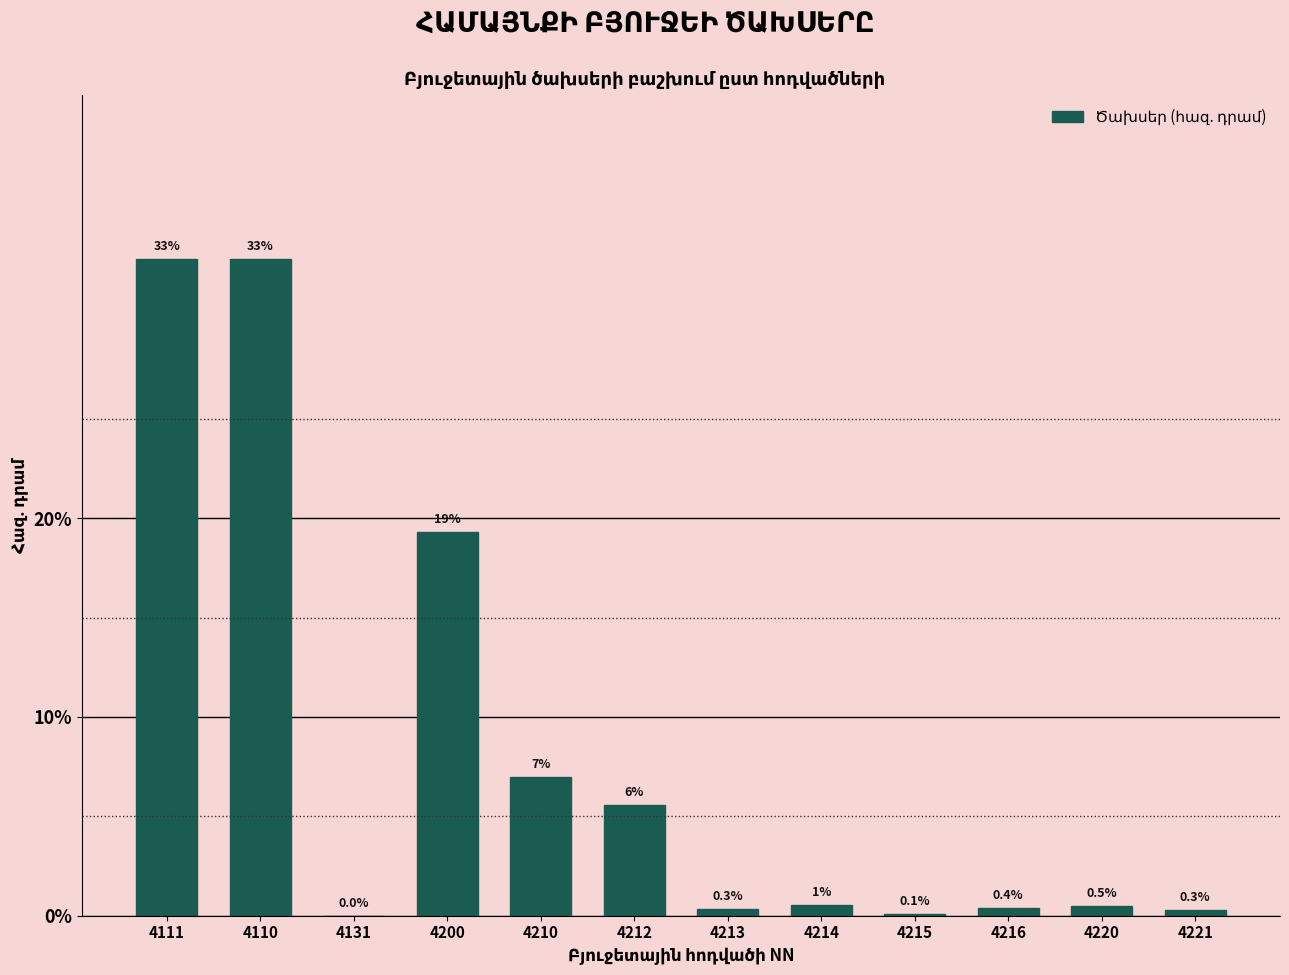

Where is the data nearest to the value 16?

4200